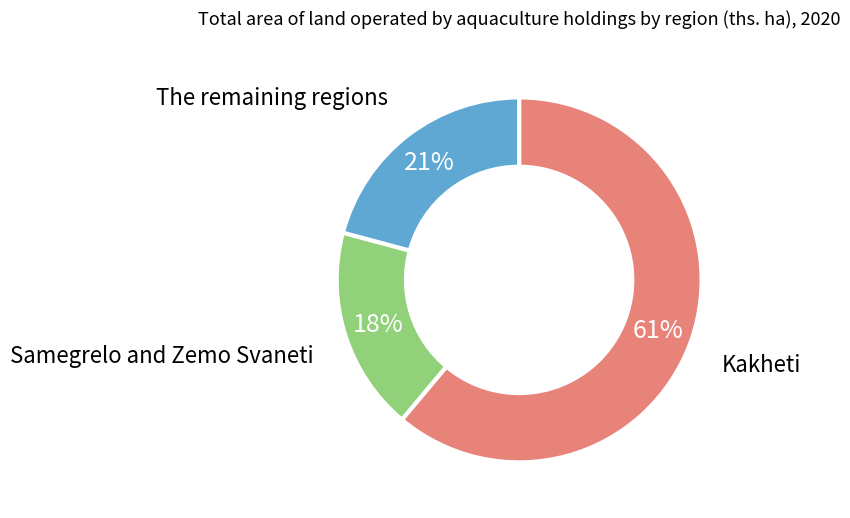

To the nearest percent, what portion does The remaining regions represent?

21%